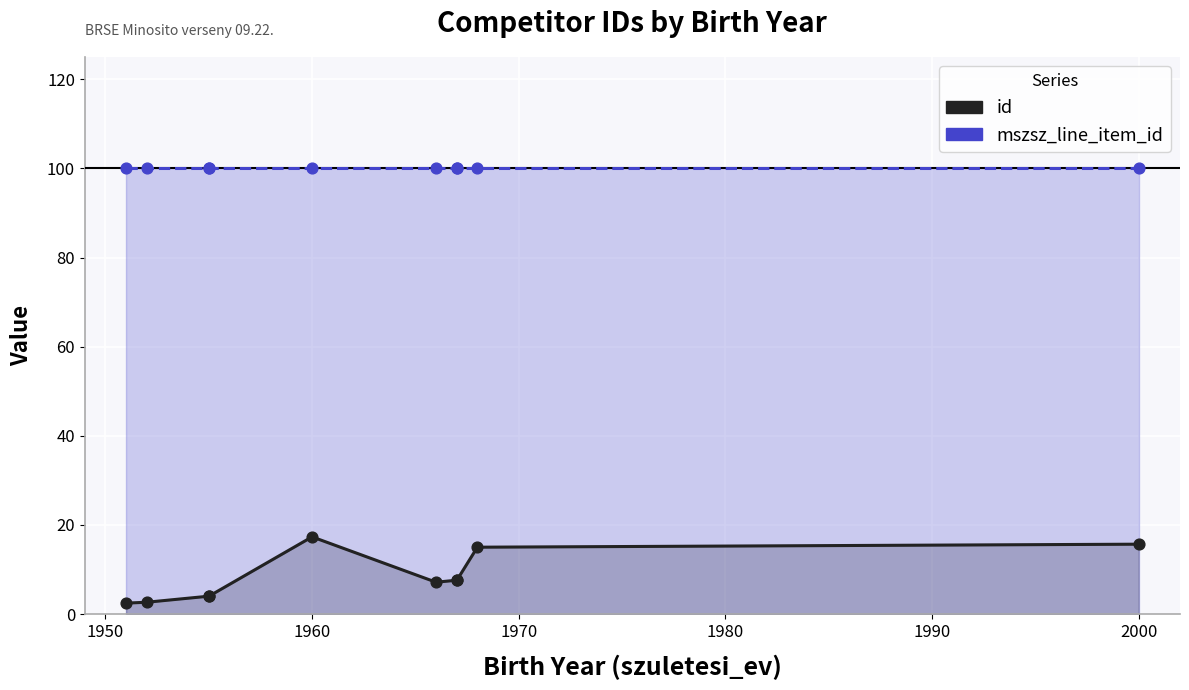

Which series reaches the minimum Y coordinate?

id